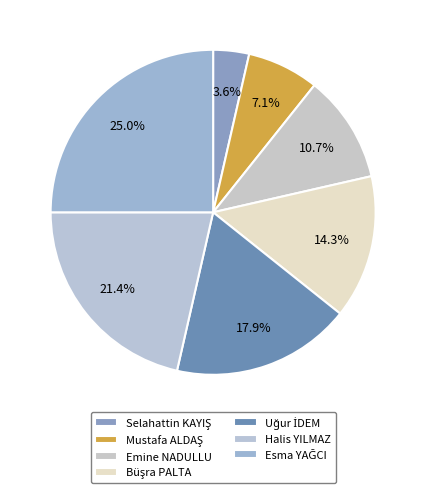

How many slices are in this pie chart?

7